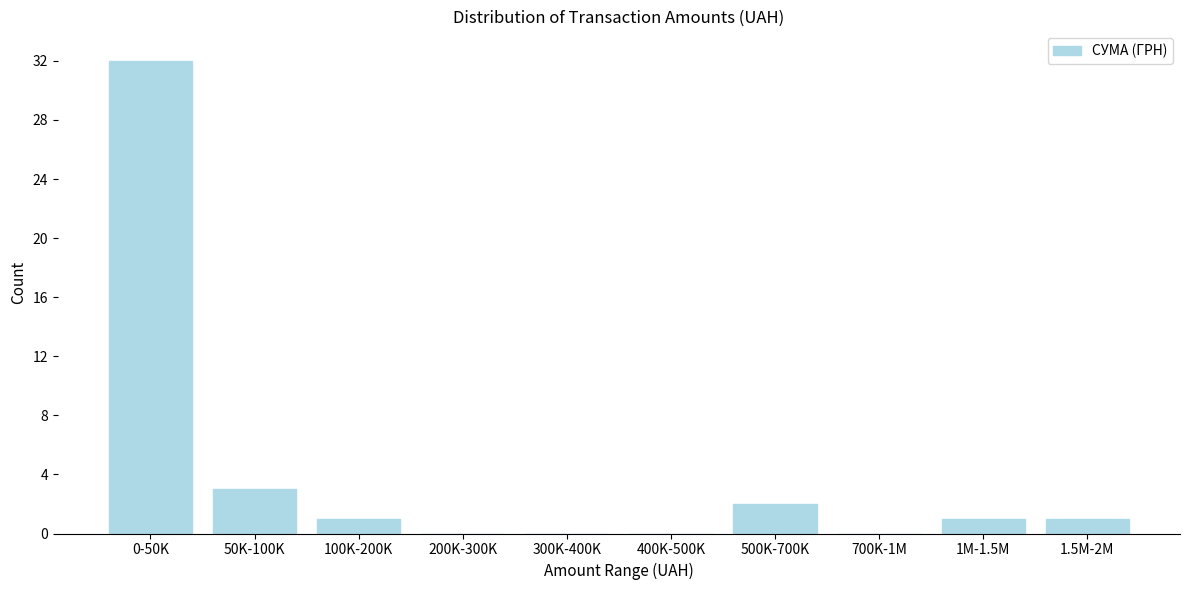

Reading left to right, transcribe all the data shown in this chart.

0-50K=32	50K-100K=3	100K-200K=1	200K-300K=0	300K-400K=0	400K-500K=0	500K-700K=2	700K-1M=0	1M-1.5M=1	1.5M-2M=1